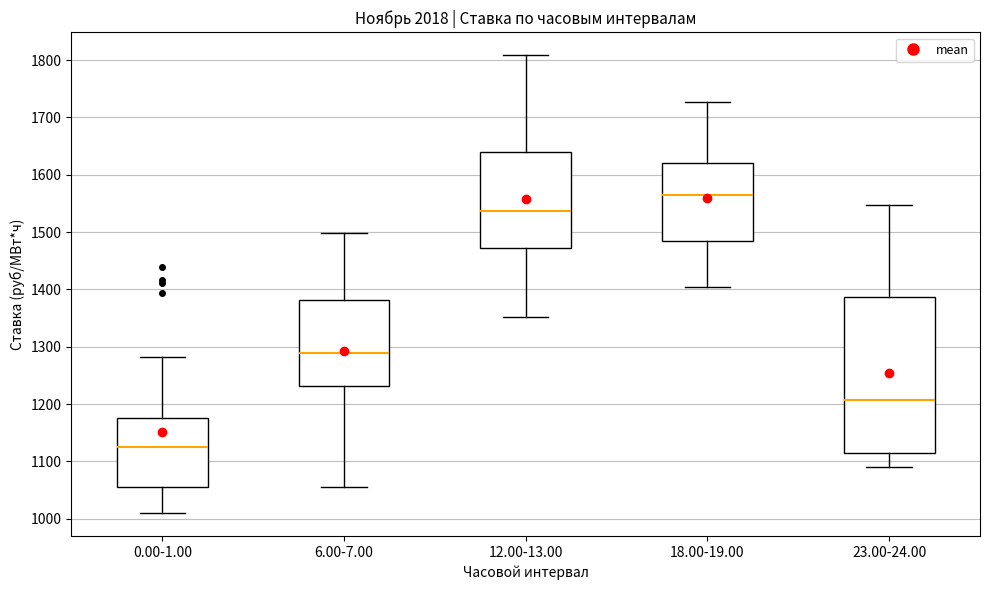

Reading left to right, transcribe this box plot: for each box, give where its median line is, the range the box spans, and where its two whiskers end, as read against the y-axis. The values are not printed on the chart, so give them approximately, as read against the axis.

0.00-1.00: median 1130, box 1060 to 1180, whiskers 1010 to 1280
6.00-7.00: median 1290, box 1230 to 1380, whiskers 1050 to 1500
12.00-13.00: median 1540, box 1470 to 1640, whiskers 1350 to 1810
18.00-19.00: median 1560, box 1490 to 1620, whiskers 1400 to 1730
23.00-24.00: median 1210, box 1120 to 1390, whiskers 1090 to 1550